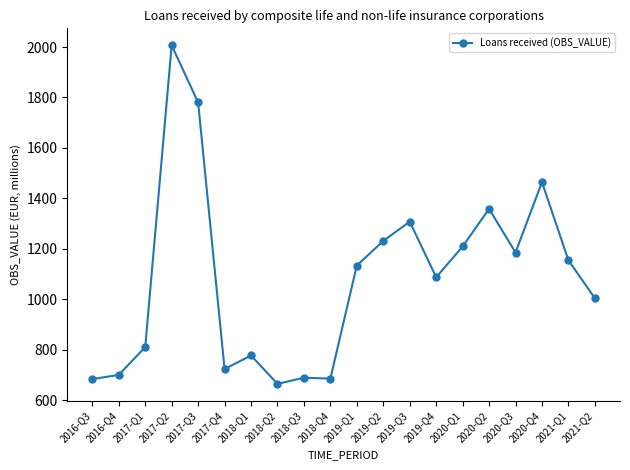

True or false: the data shows 407.7 at 2016-Q4.

False